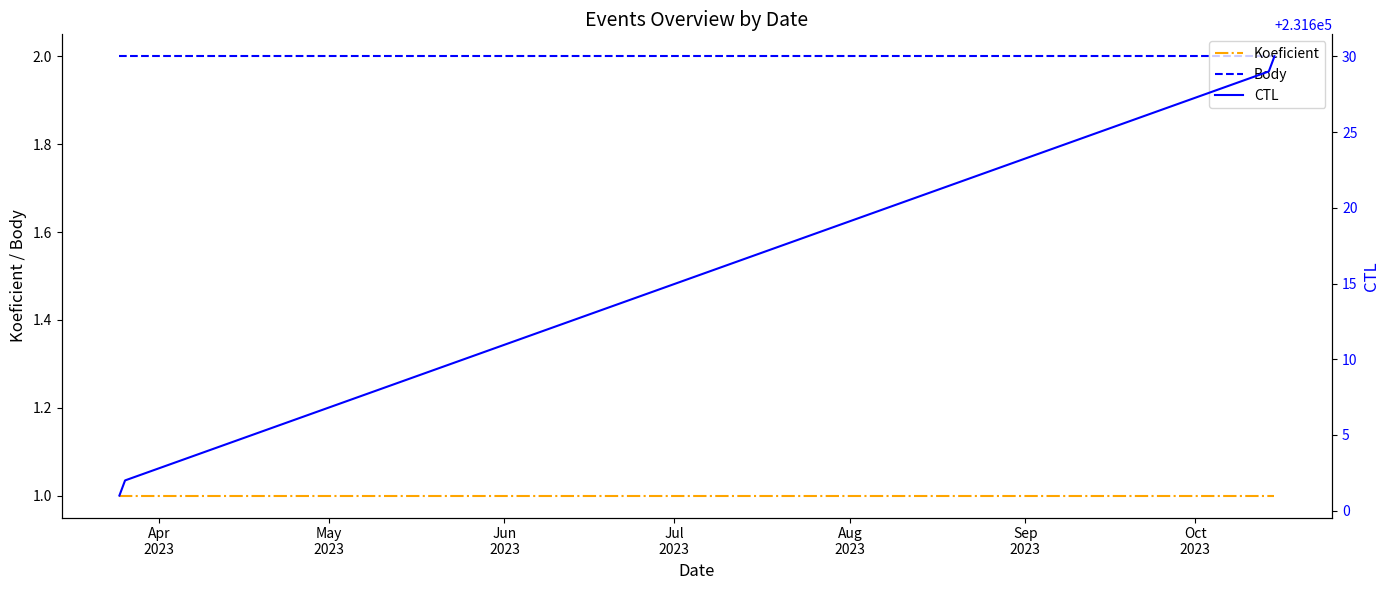

True or false: Koeficient and Body intersect in this chart.

False